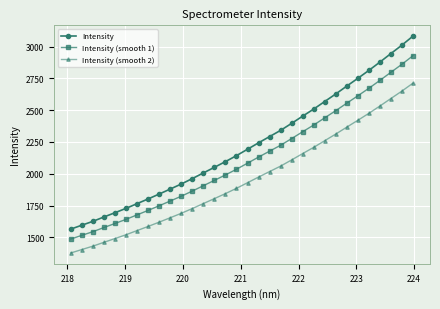

What are all the series names shown in the legend?

Intensity, Intensity (smooth 1), Intensity (smooth 2)